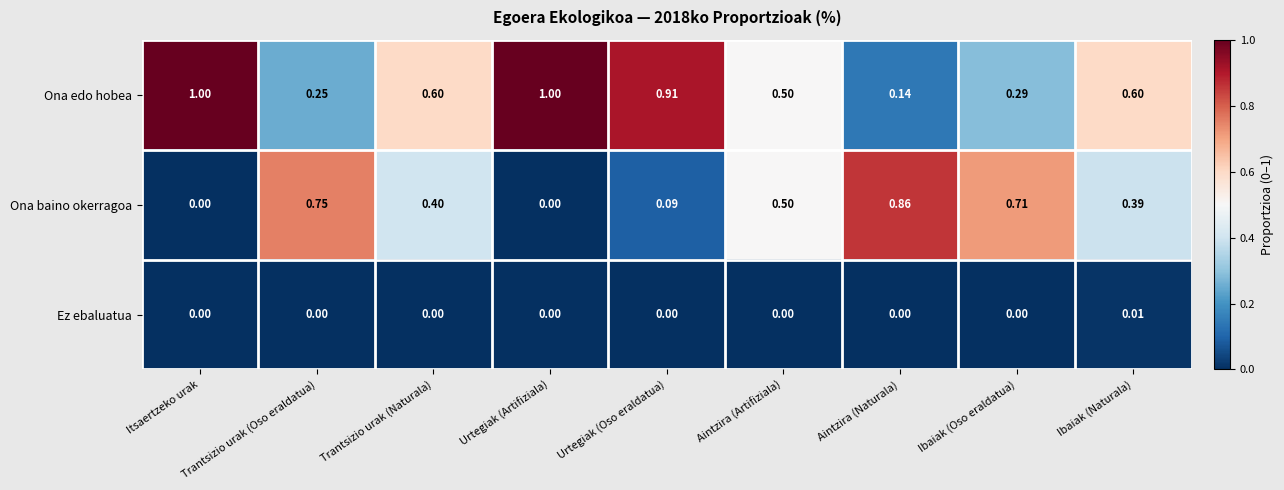

List the series in order of their peak value, highest first.

Ona edo hobea, Ona baino okerragoa, Ez ebaluatua